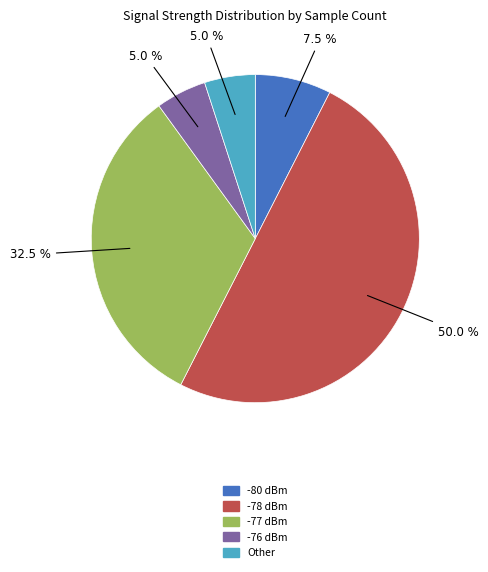

What portion of the pie excludes Other?

95.0%